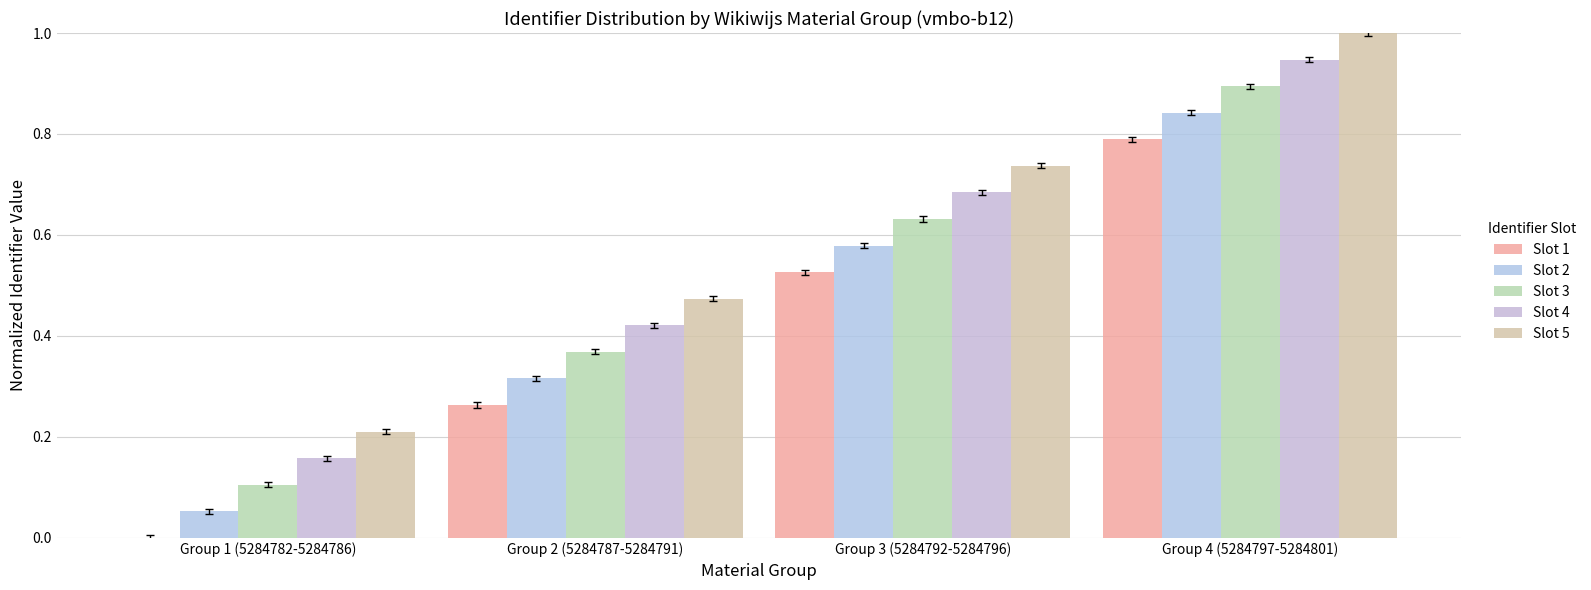

What is the label of the 2nd bar from the right?

Group 3 (5284792-5284796)